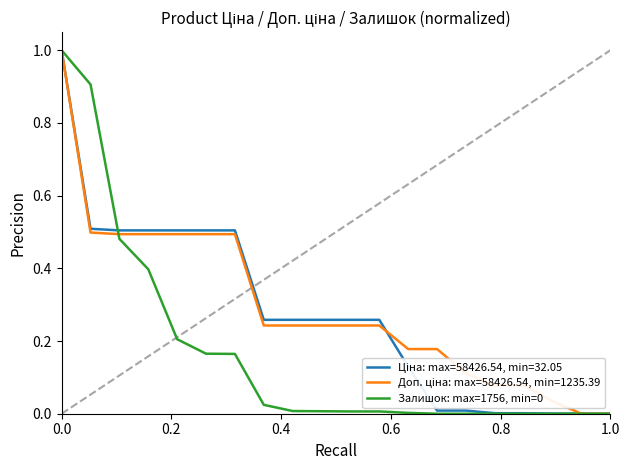

What is the maximum value shown in the chart?

1.0